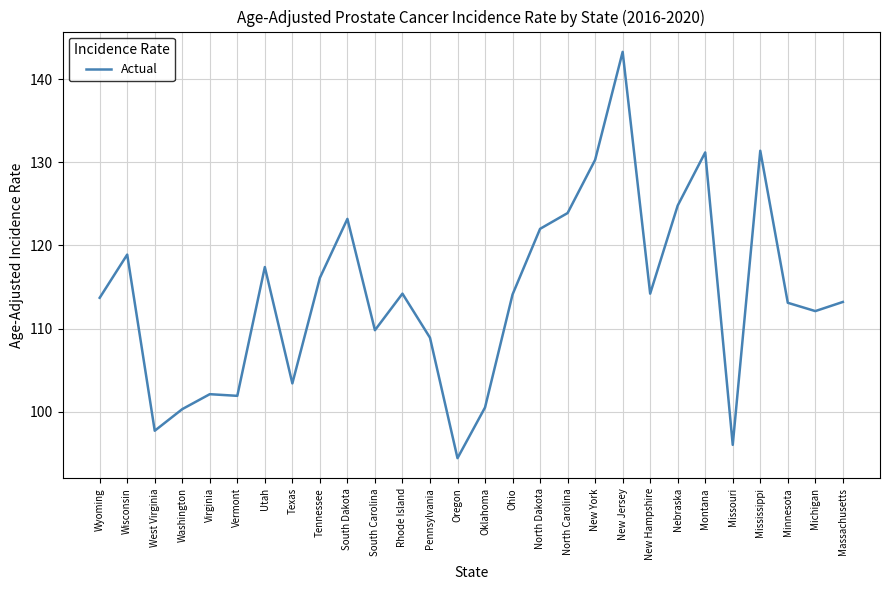

What is the difference between the maximum and minimum values?

48.9